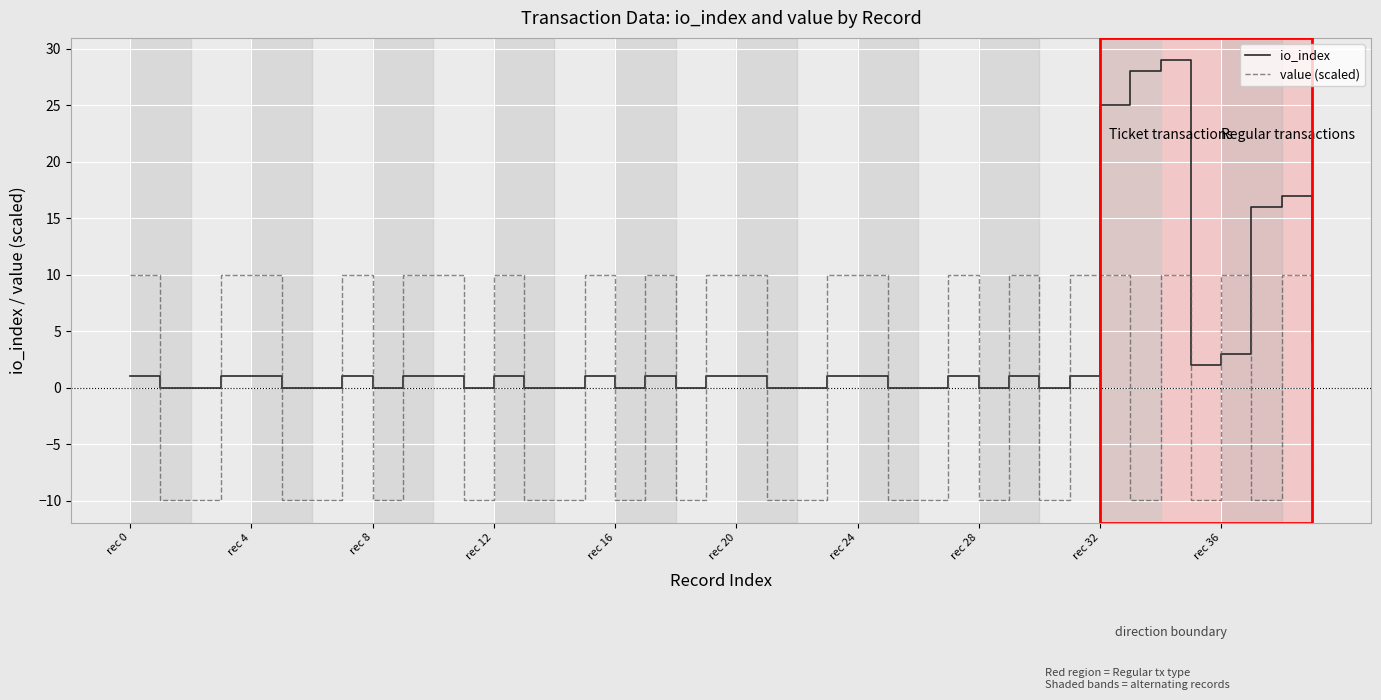

Which series has the widest spread of values?

io_index